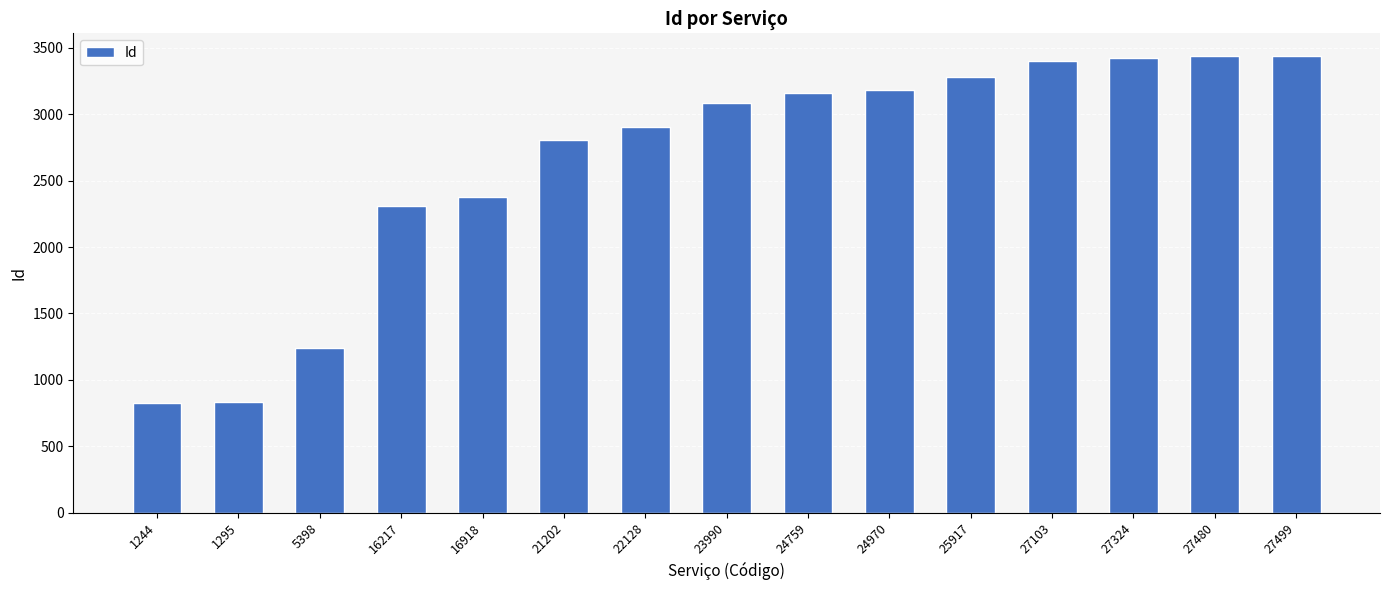

What is the sum of the values at 24970 and 27324?

6605